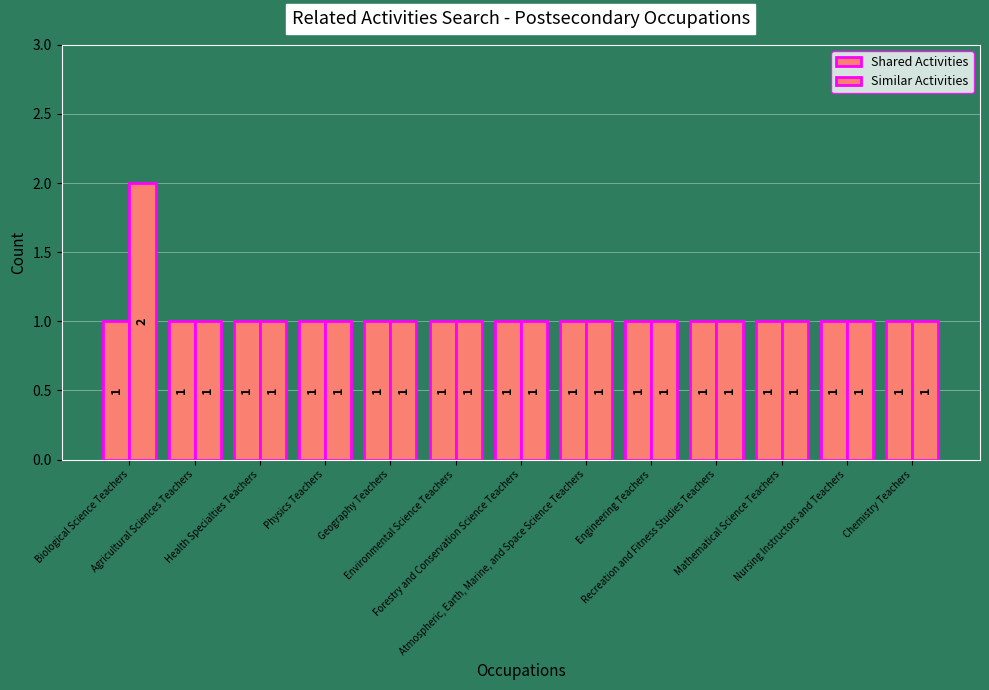

How many series are shown in this chart?

2